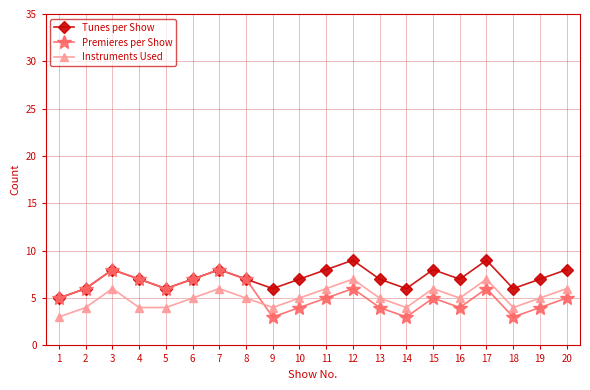

What is the total value across all series at 17?

22